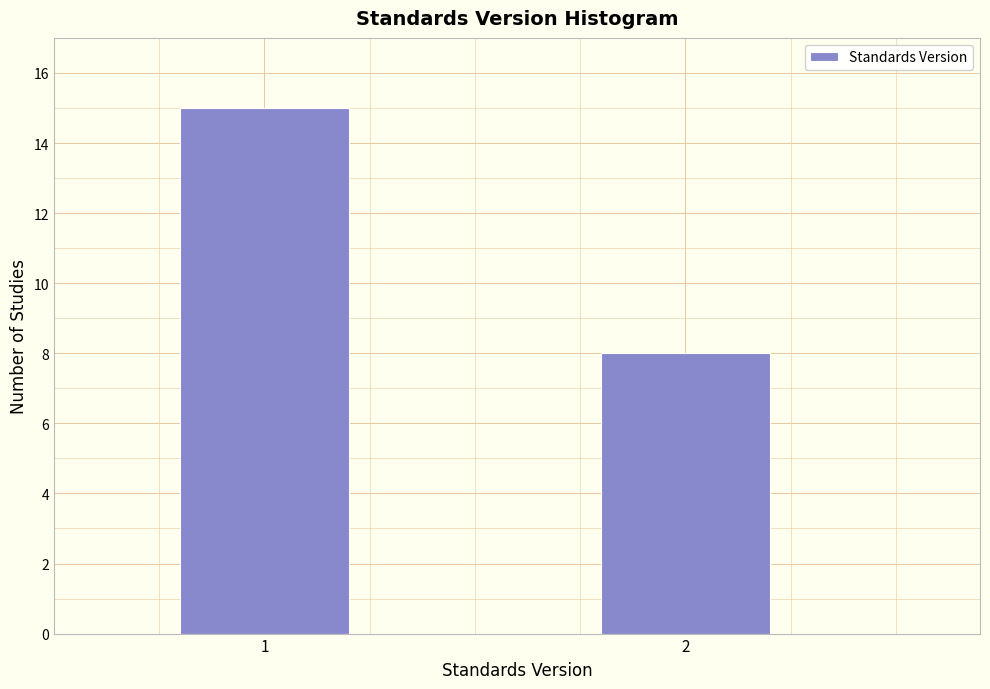

Reading left to right, list all the values displayed in this chart.

1=15	2=8